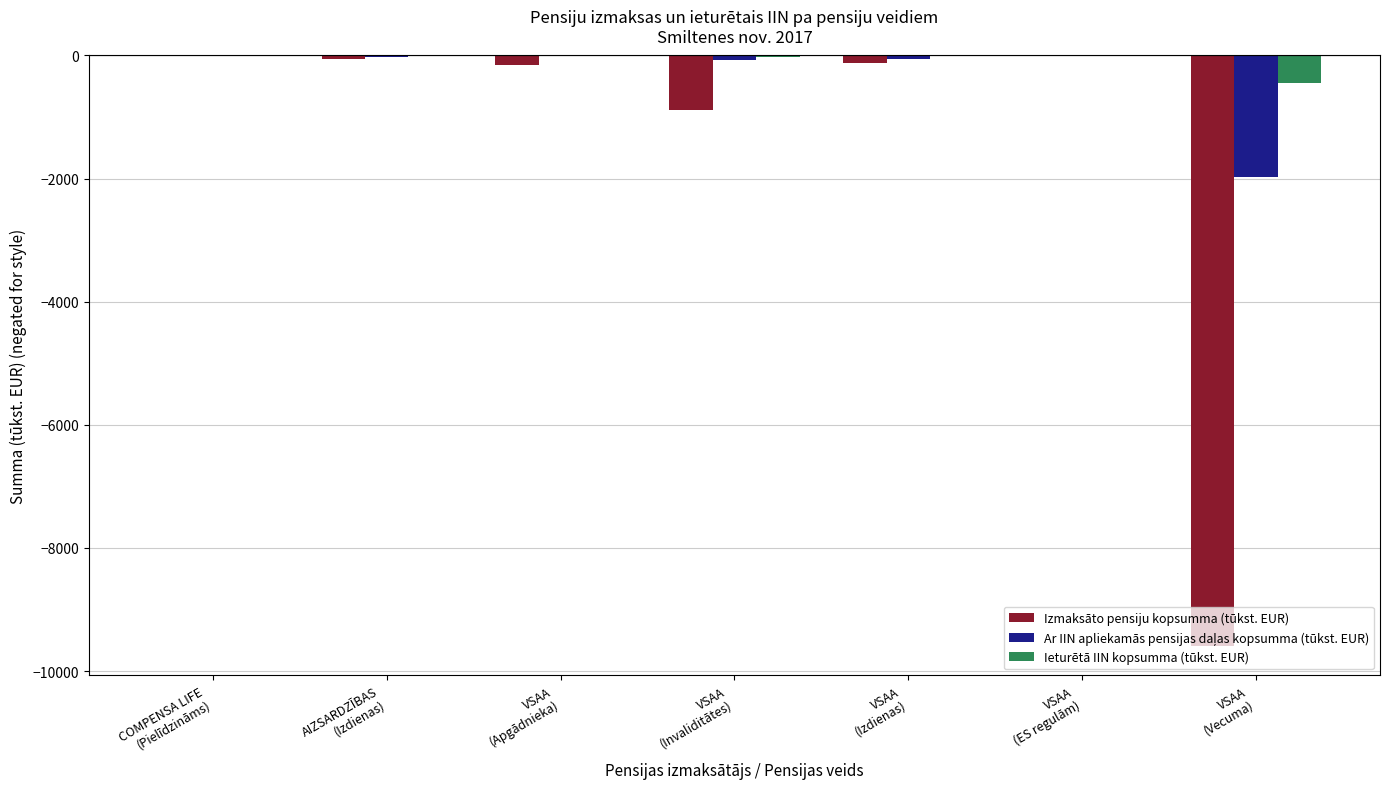

What is the sum of all Ieturētā IIN kopsumma (tūkst. EUR) values?

-490.4